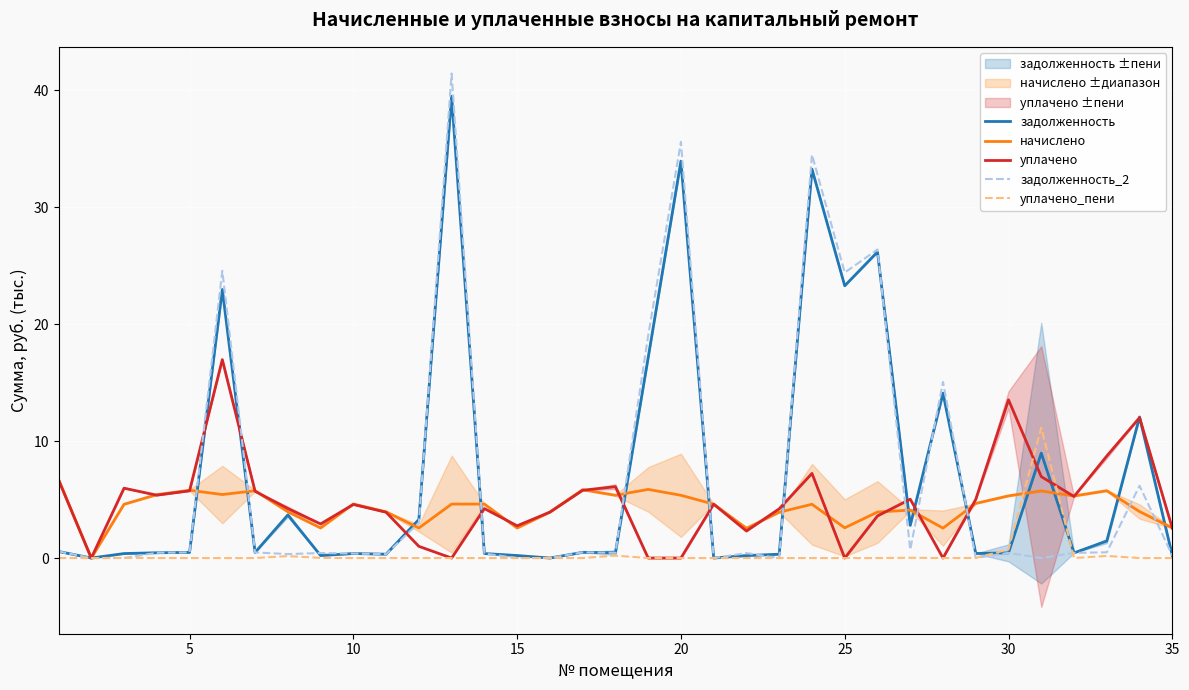

What is the highest value of the начислено series?

6.7